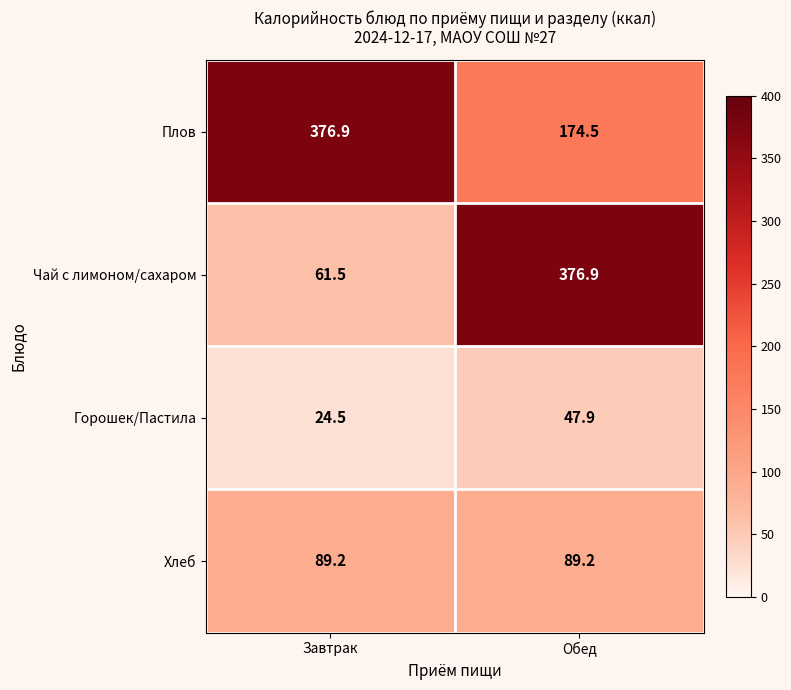

At Обед, list the series in order from largest to smallest.

Чай с лимоном/сахаром, Плов, Хлеб, Горошек/Пастила